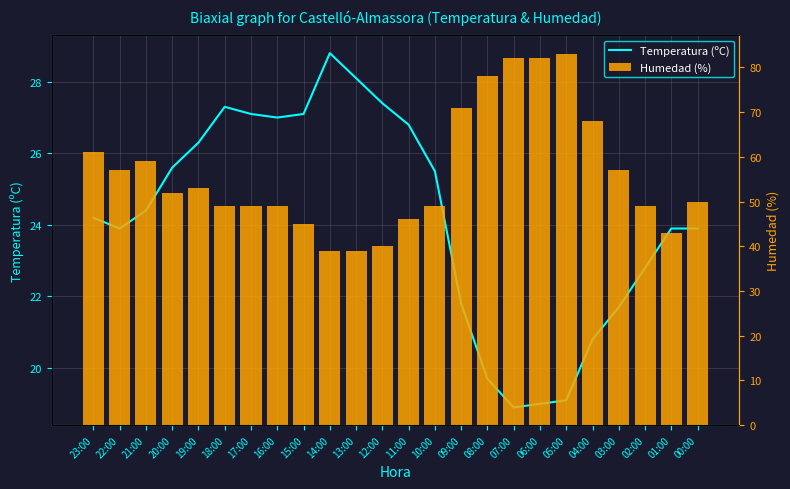

What is the average value of the Temperatura (ºC) series?

24.2